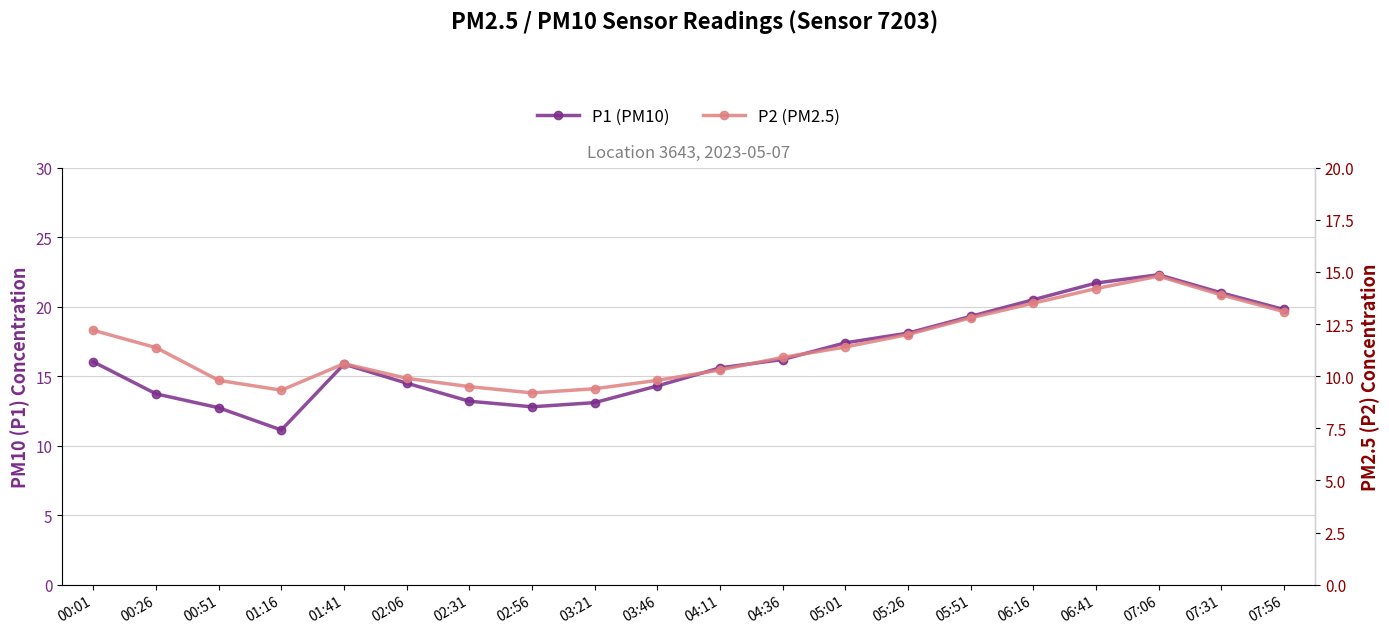

At which label does P2 (PM2.5) reach its peak?

07:06